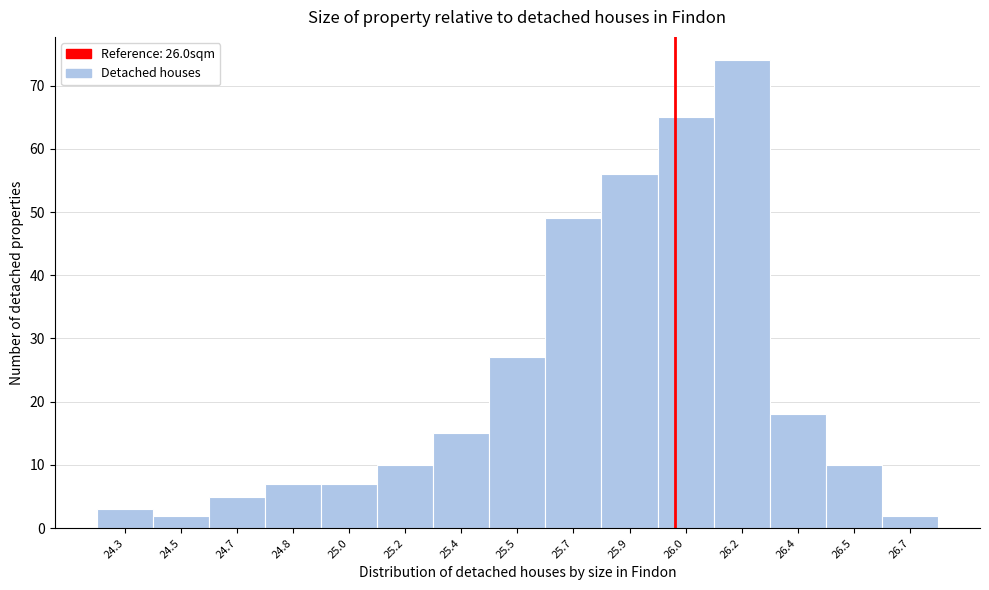

Reading left to right, transcribe all the data shown in this chart.

3	2	5	7	7	10	15	27	49	56	65	74	18	10	2